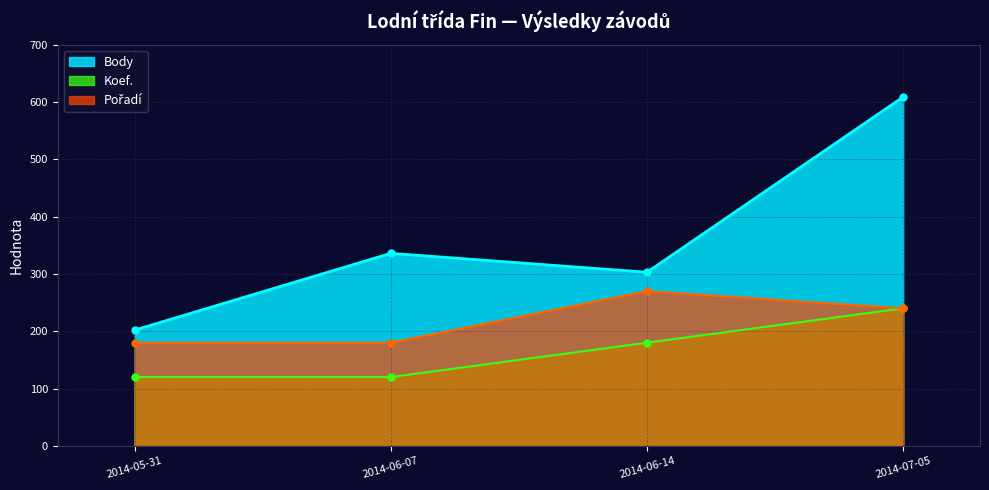

The Koef. series shows 110 at 2014-07-05. True or false?

False